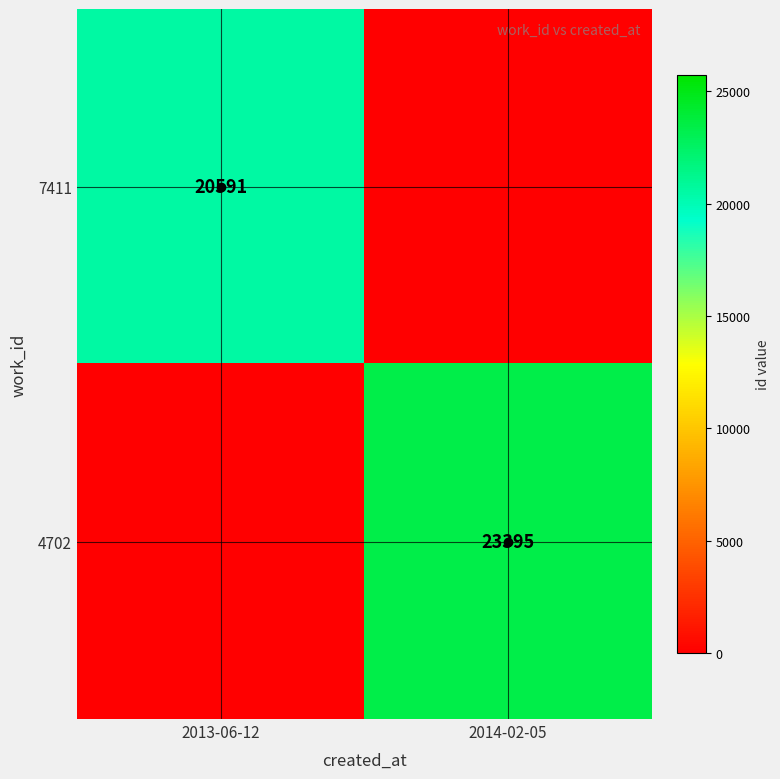

The value of 7411 at 2013-06-12 is 32556. True or false?

False